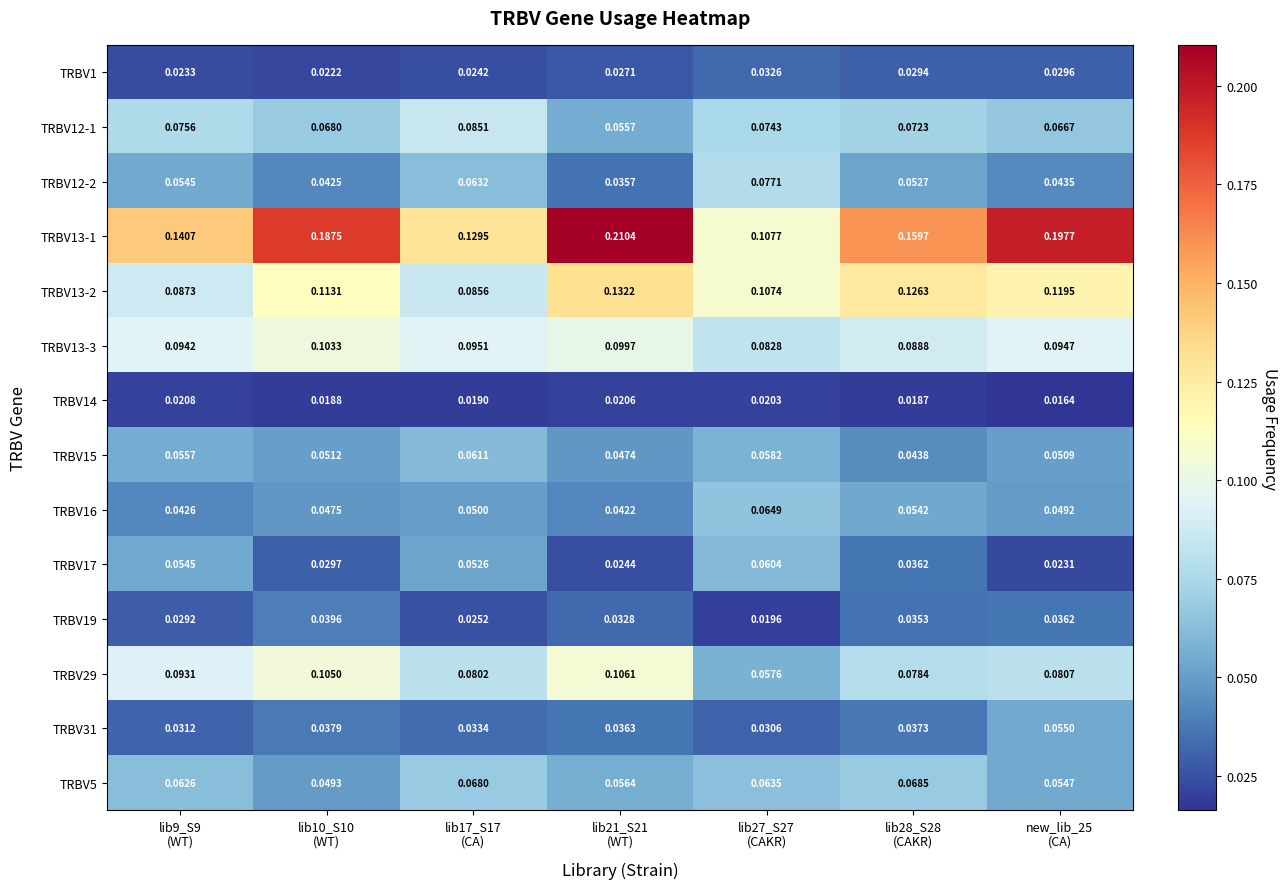

Count the number of data series in this chart.

14